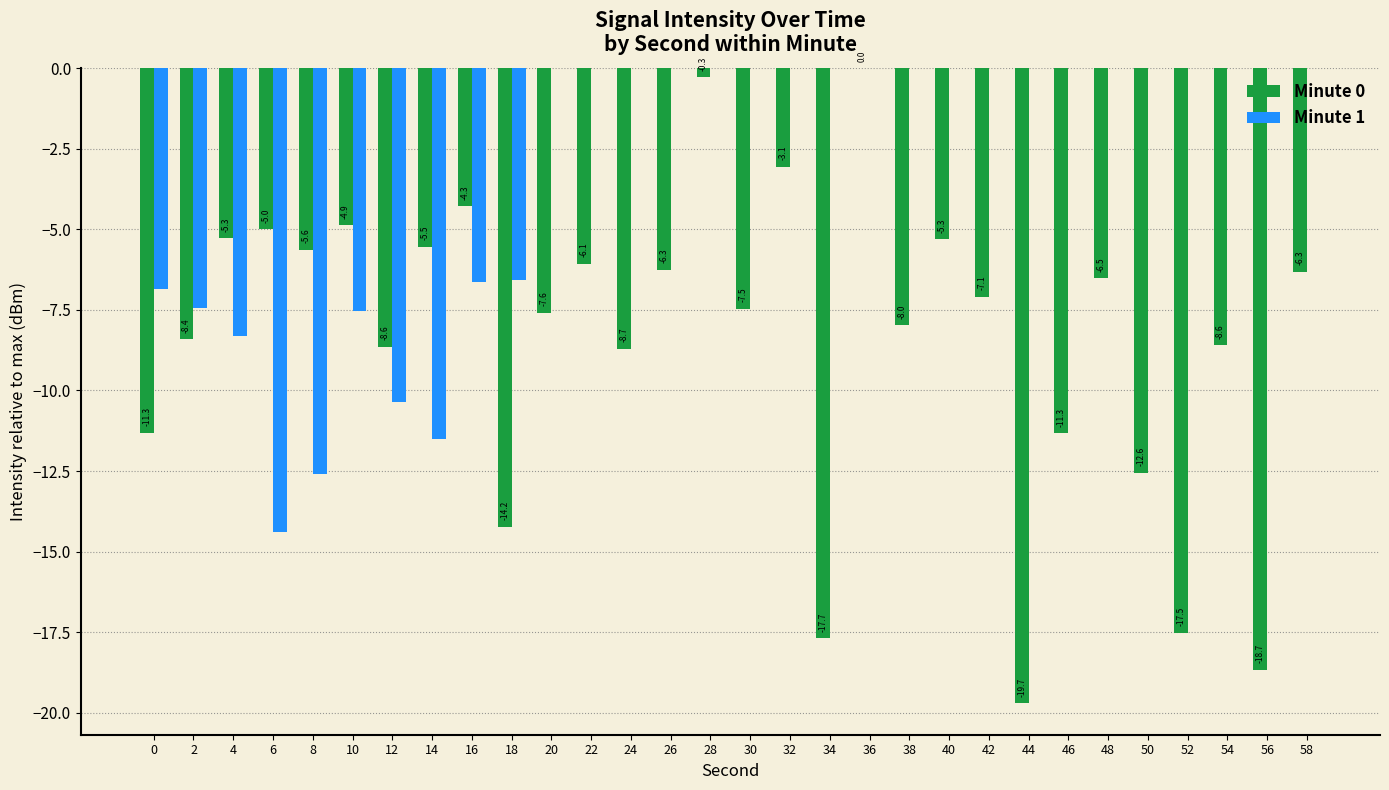

Which series changed the most between 0 and 18?

Minute 0